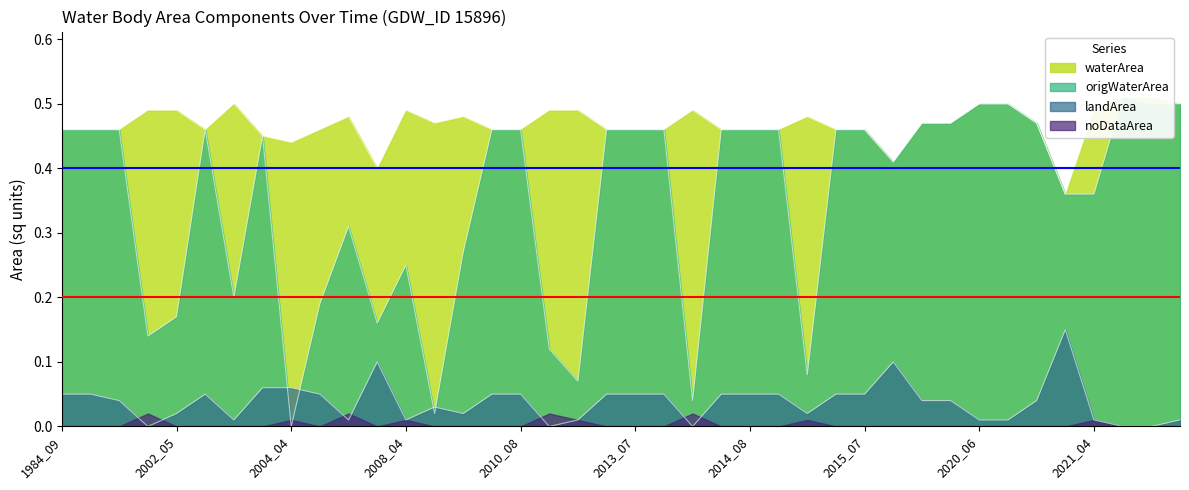

True or false: noDataArea and waterArea cross at least once.

False